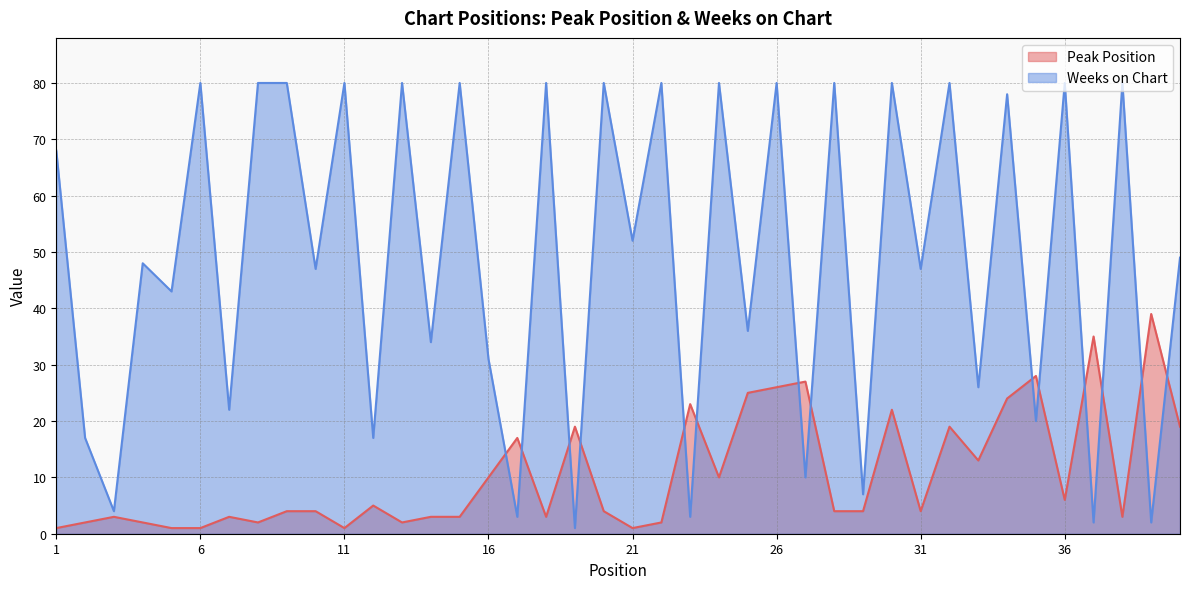

What is the maximum value for Weeks on Chart?

80